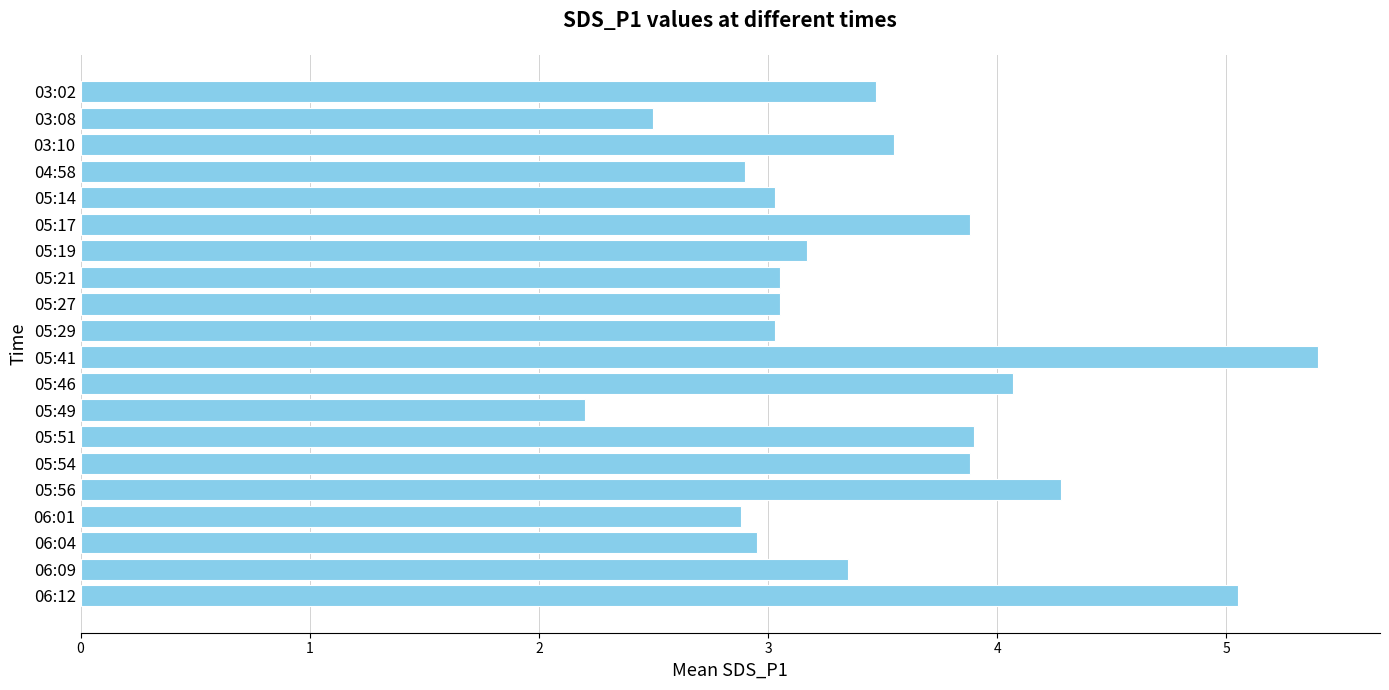

The value at 03:02 is 3.5. True or false?

True